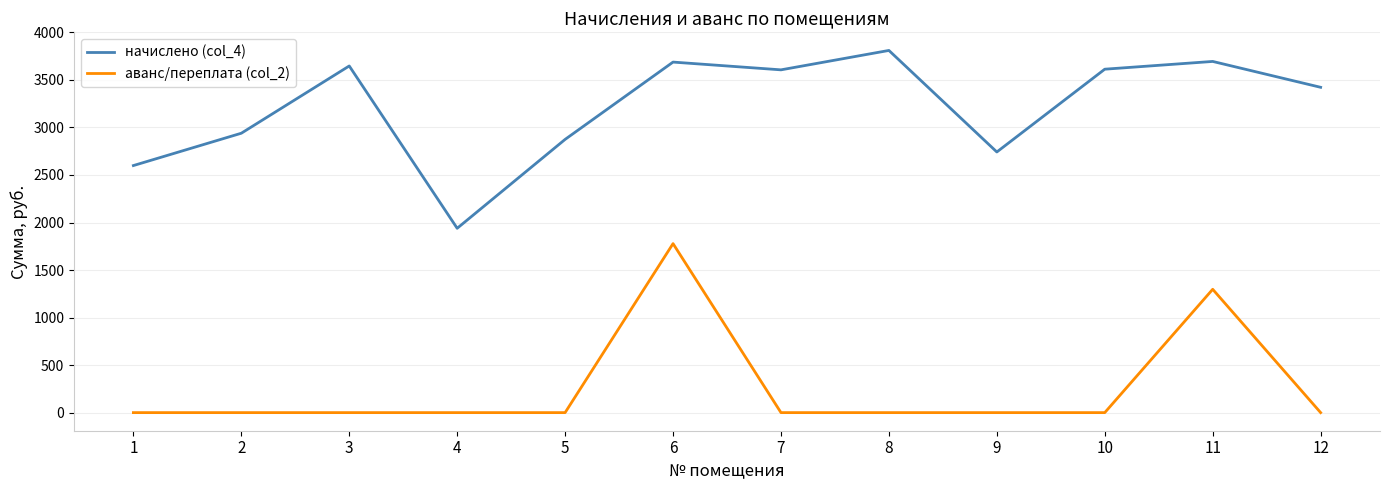

True or false: начислено (col_4) and аванс/переплата (col_2) intersect in this chart.

False